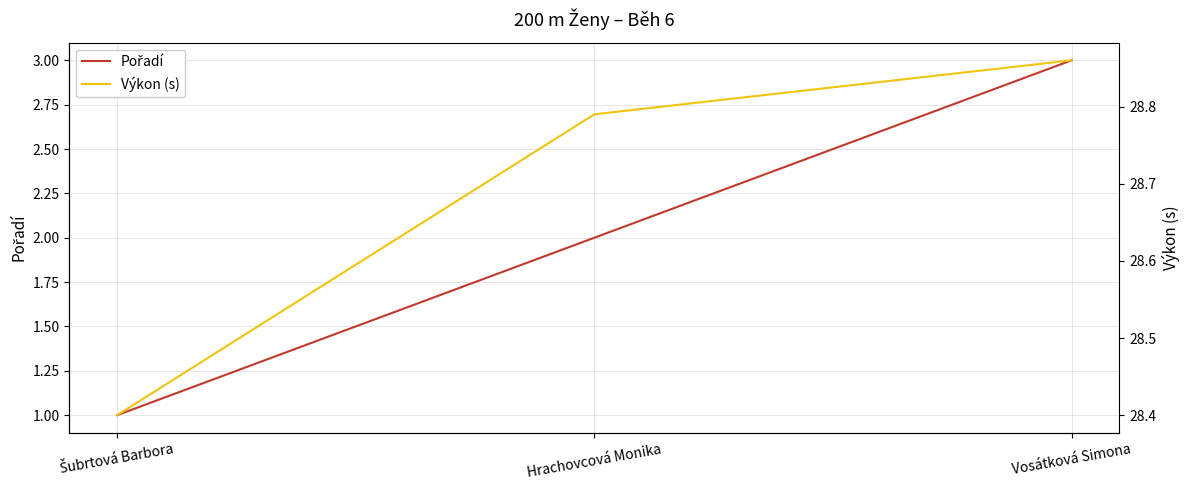

What is the label of the 2nd point from the left?

Hrachovcová Monika